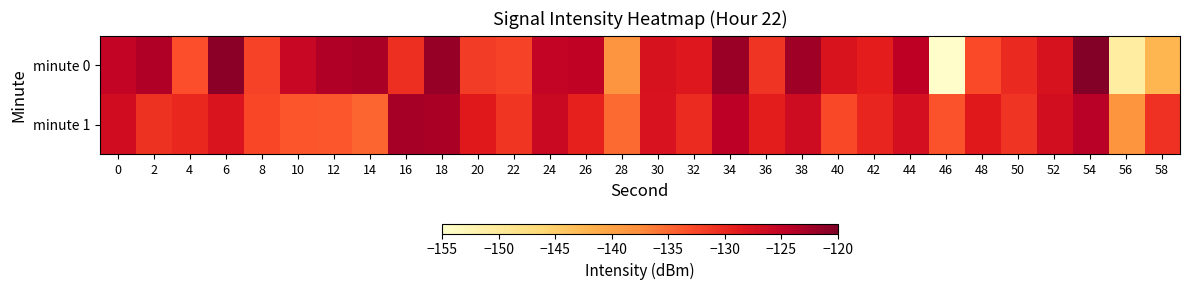

How many categories are shown in the chart?

30